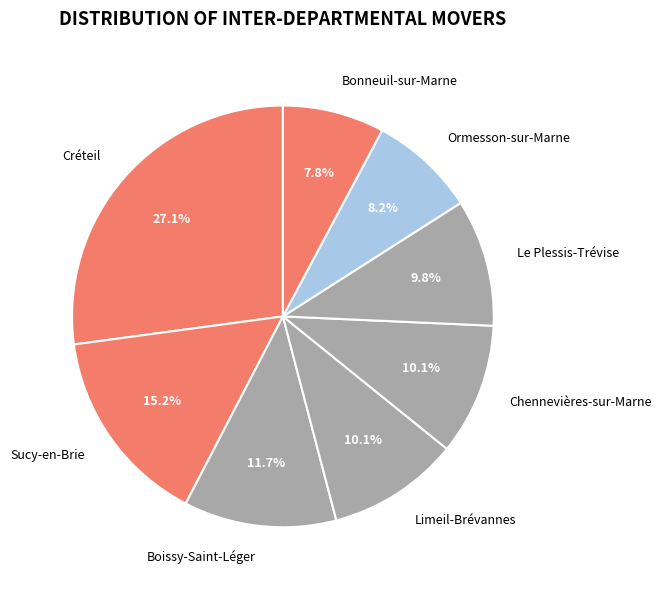

Does Sucy-en-Brie represent more than half of the total?

No